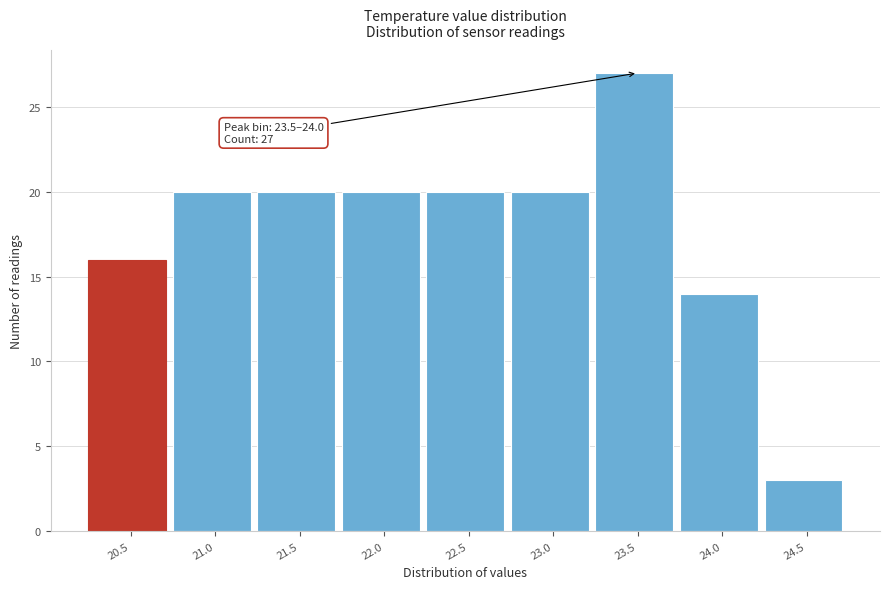

Reading right to left, list all the values displayed in this chart.

3	14	27	20	20	20	20	20	16